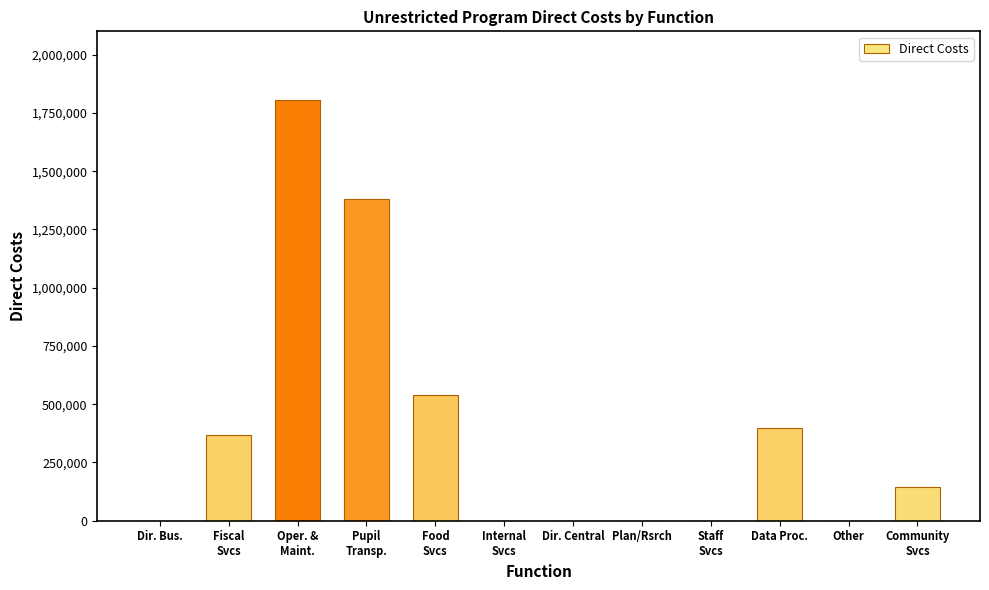

Count the number of categories in the chart.

12